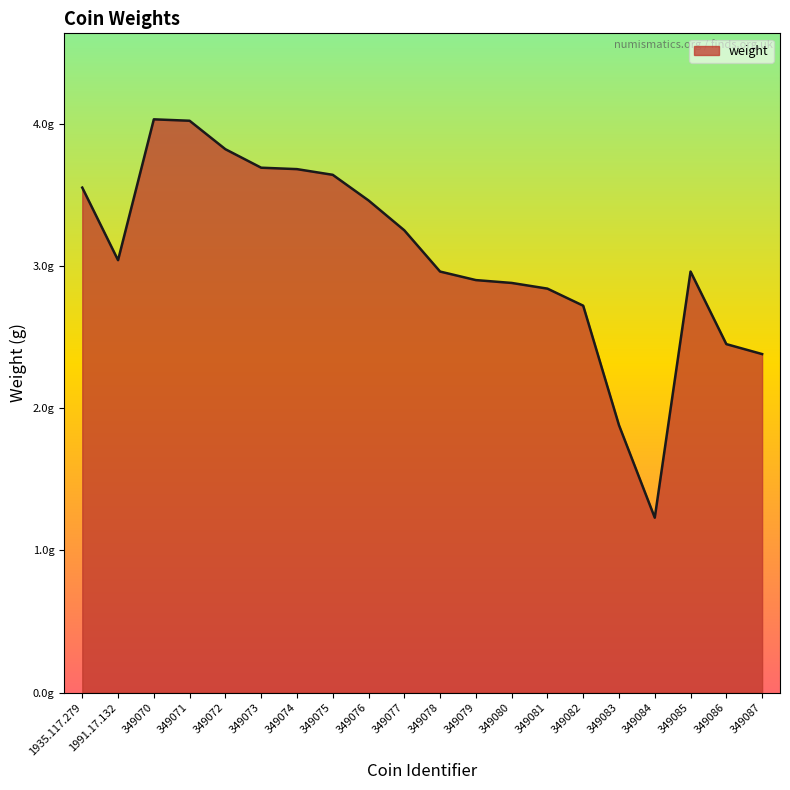

Rank the categories by value from highest to lowest.

349070, 349071, 349072, 349073, 349074, 349075, 1935.117.279, 349076, 349077, 1991.17.132, 349078, 349085, 349079, 349080, 349081, 349082, 349086, 349087, 349083, 349084